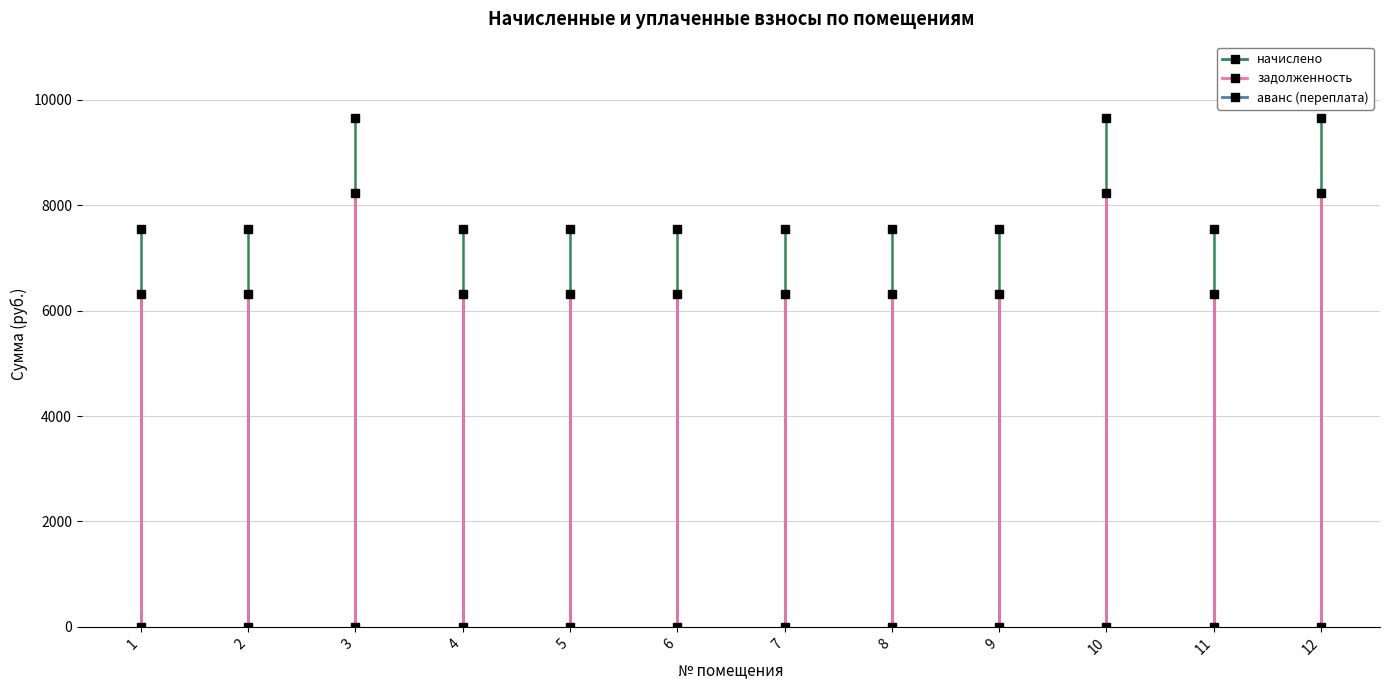

Which label corresponds to the smallest value in the chart?

1